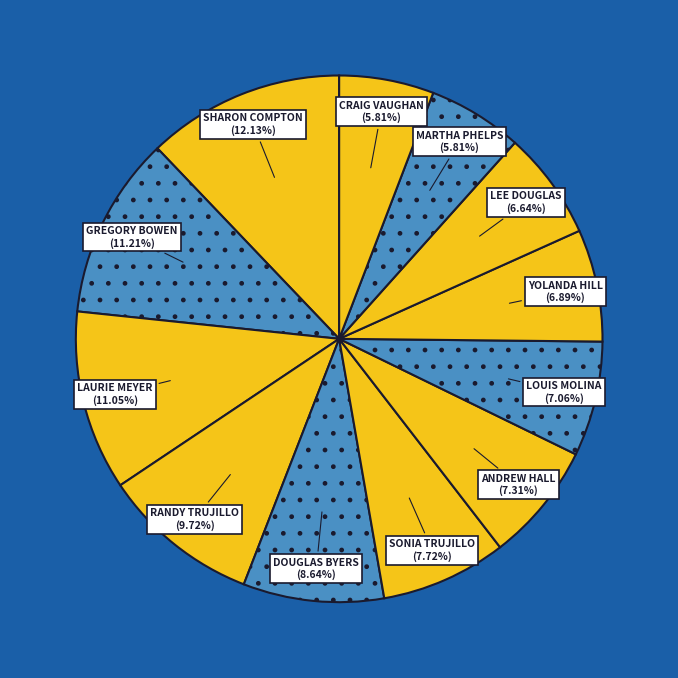

How many slices are in this pie chart?

12